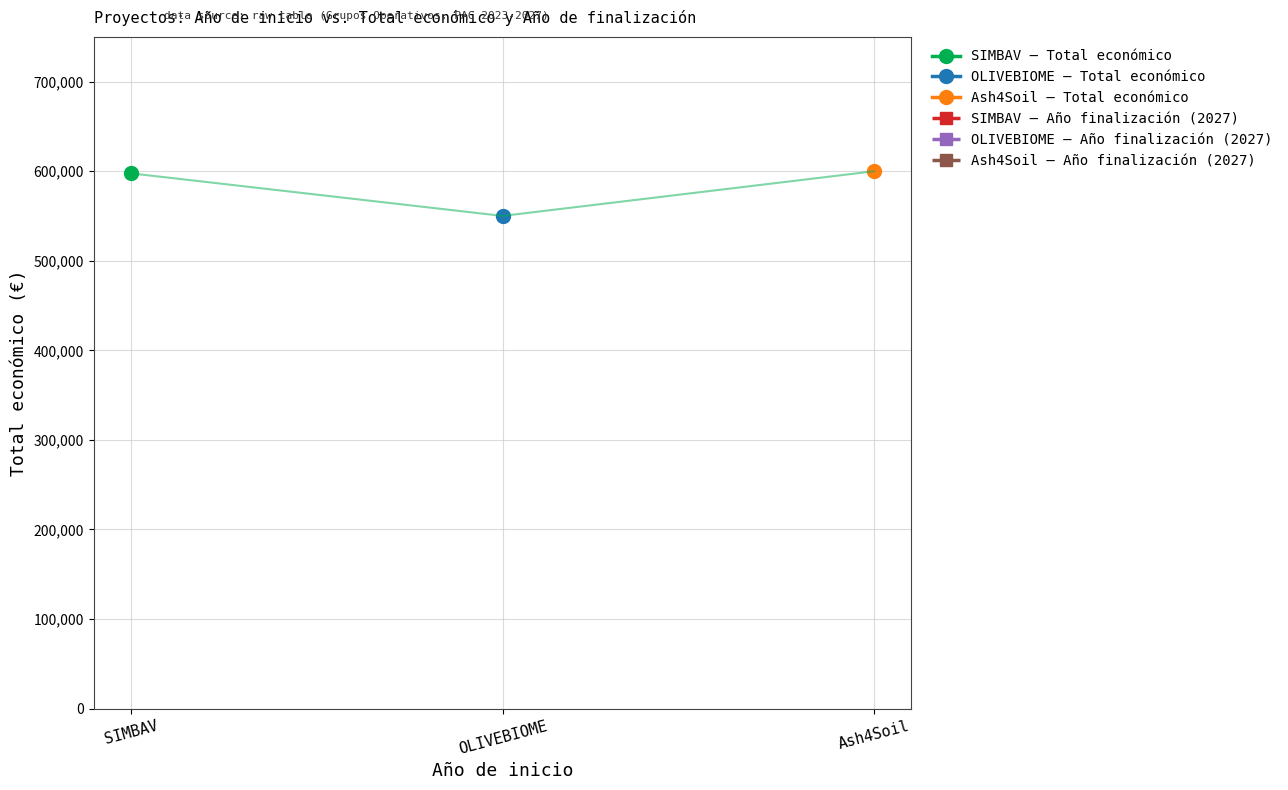

What is the ratio of the value at SIMBAV to the value at Ash4Soil?

1.0